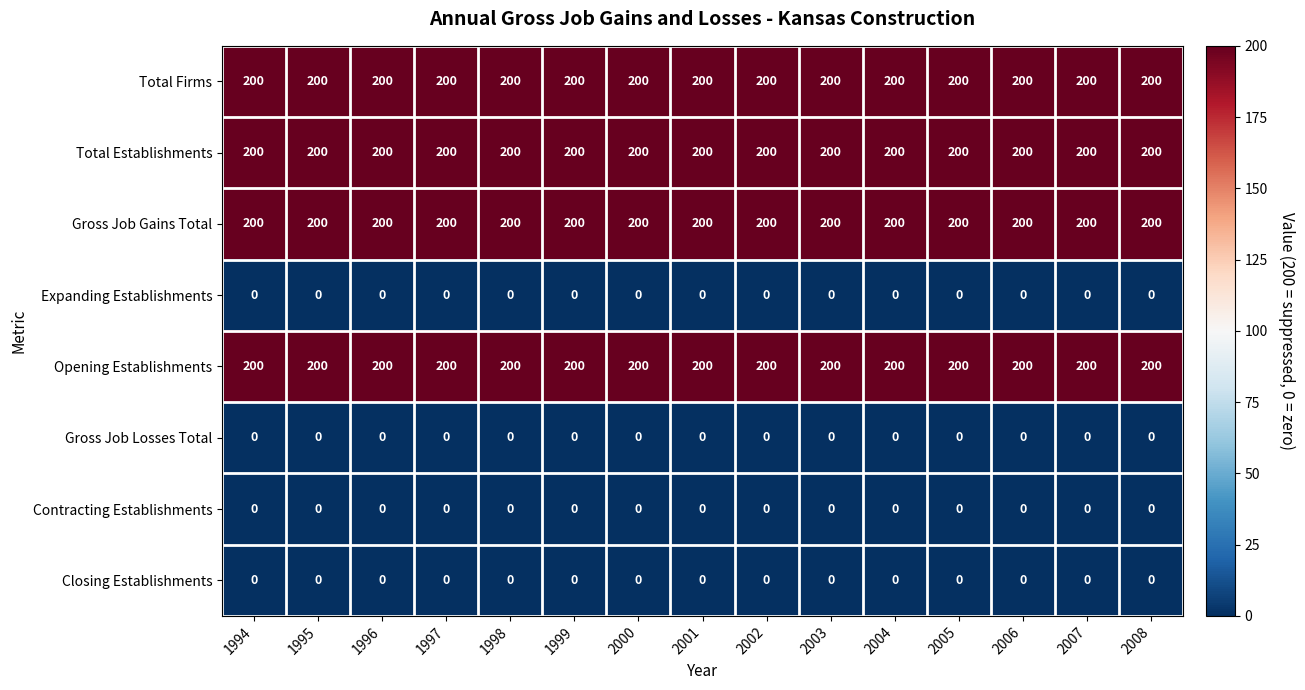

At how many categories does at least one series exceed 63?

15